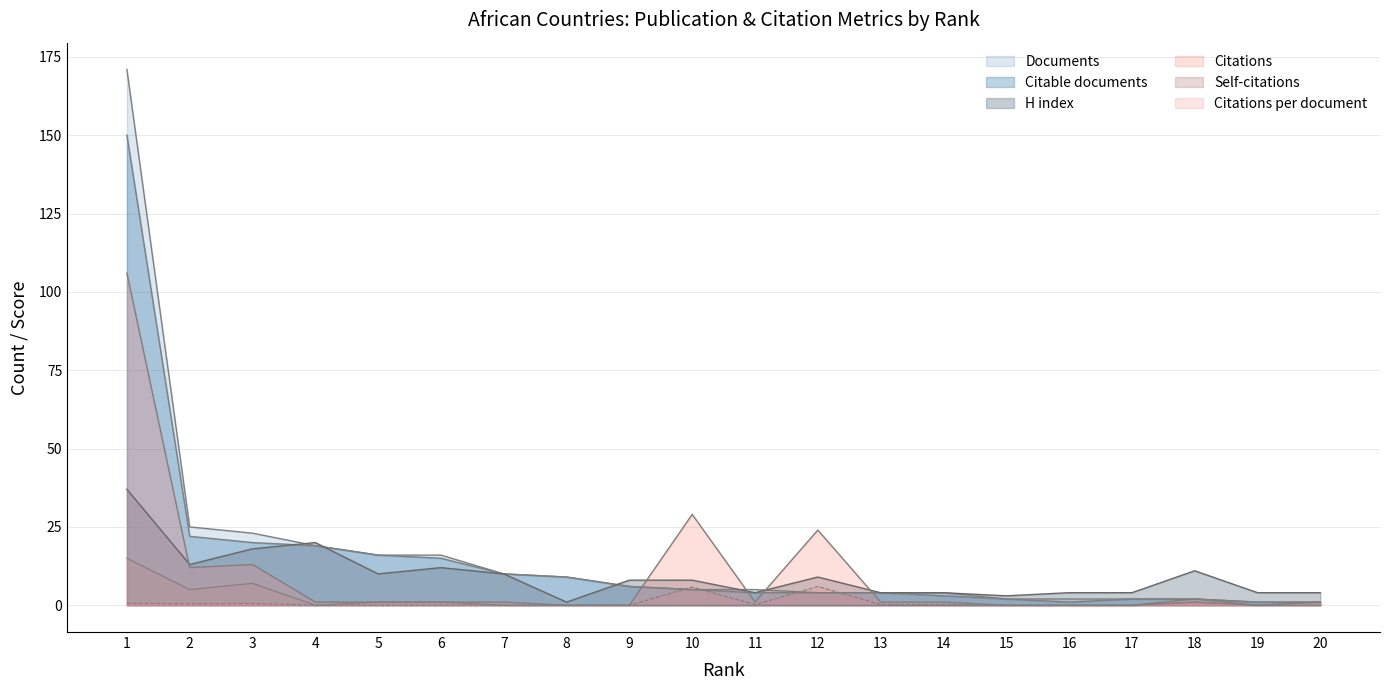

True or false: Citable documents and Documents cross at least once.

False